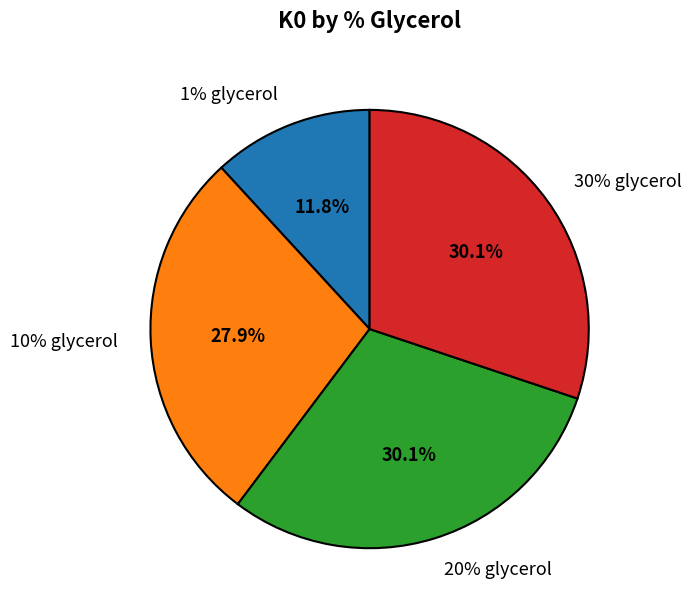

Which has a higher value, 1% glycerol or 10% glycerol?

10% glycerol